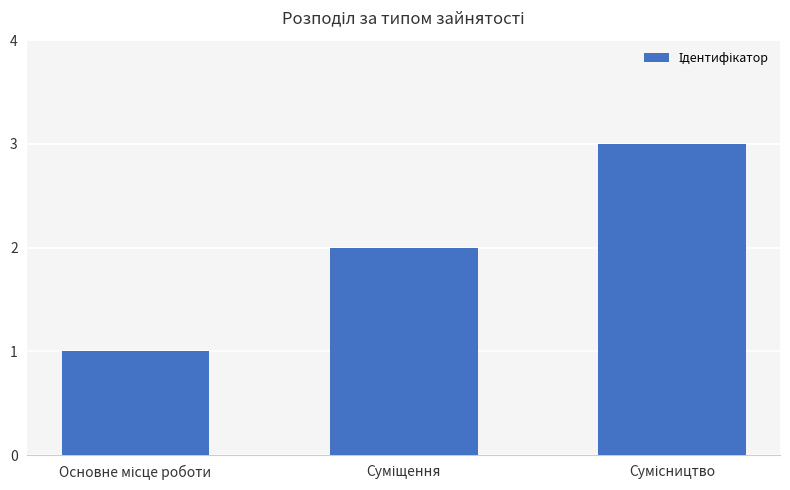

What is the greatest value displayed?

3